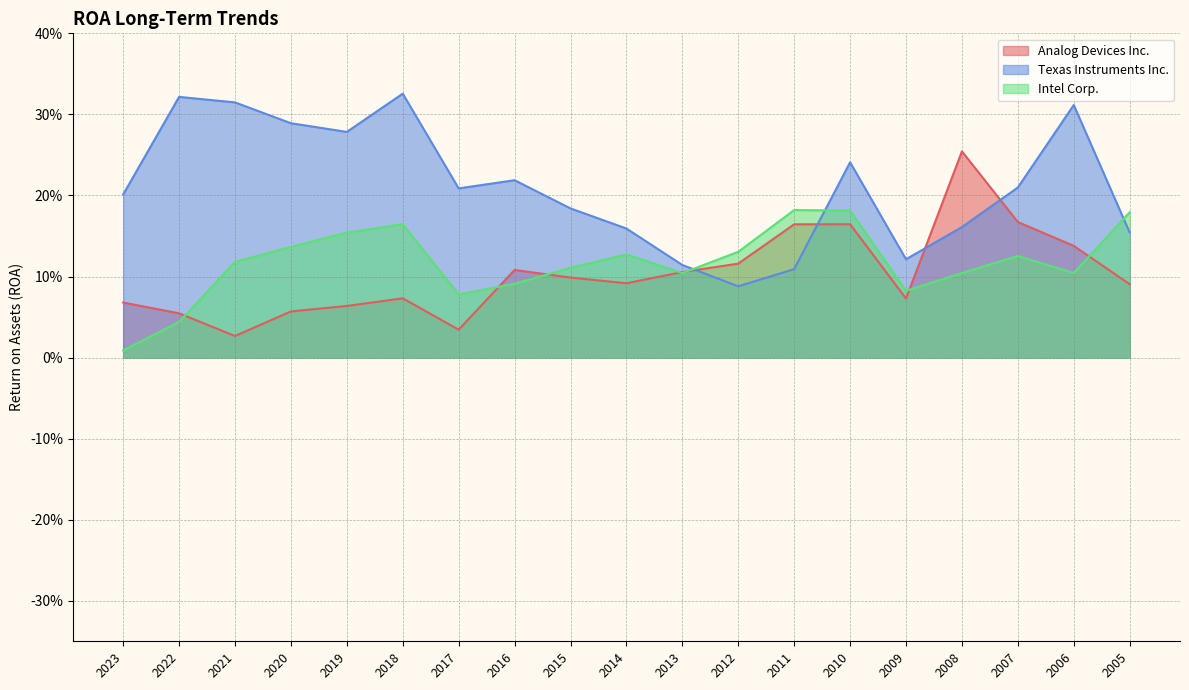

Which series has the largest total across all categories?

Texas Instruments Inc.